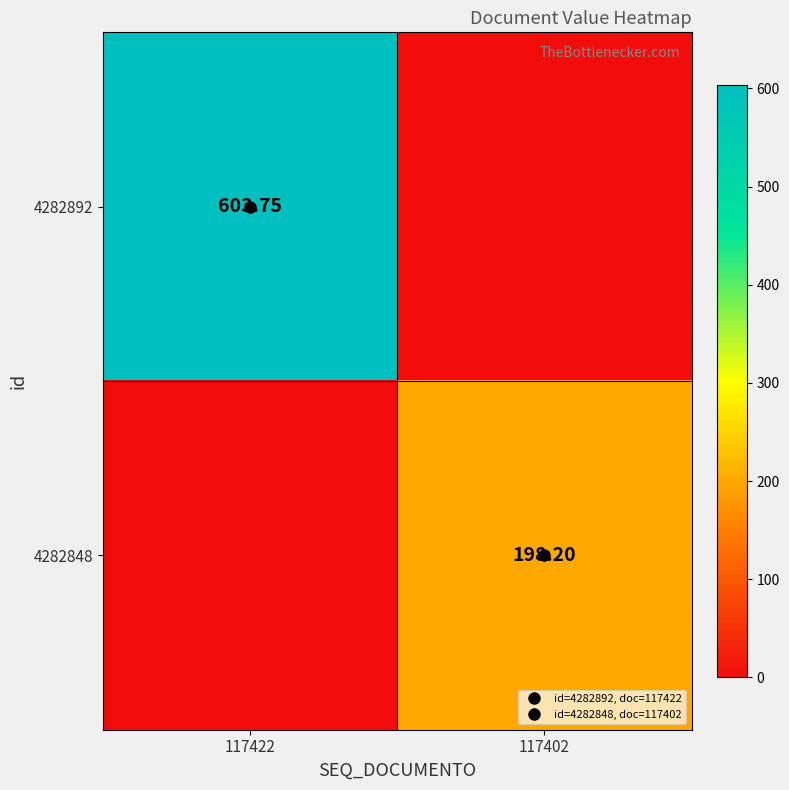

How many positive values does the 4282892 series have?

1